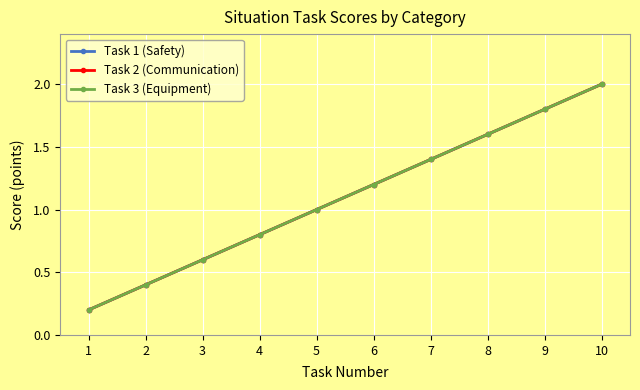

Reading right to left, transcribe all the data shown in this chart.

Task 1 (Safety): 10=2.0	9=1.8	8=1.6	7=1.4	6=1.2	5=1.0	4=0.8	3=0.6	2=0.4	1=0.2
Task 2 (Communication): 10=2.0	9=1.8	8=1.6	7=1.4	6=1.2	5=1.0	4=0.8	3=0.6	2=0.4	1=0.2
Task 3 (Equipment): 10=2.0	9=1.8	8=1.6	7=1.4	6=1.2	5=1.0	4=0.8	3=0.6	2=0.4	1=0.2